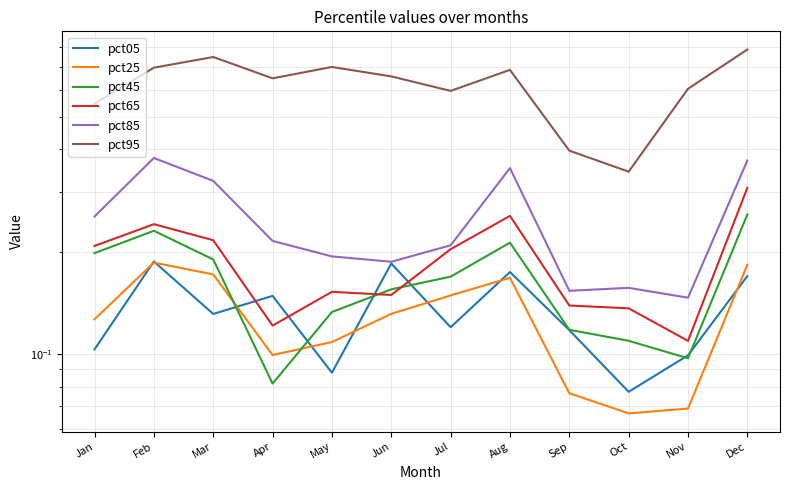

True or false: pct95 and pct65 cross at least once.

False